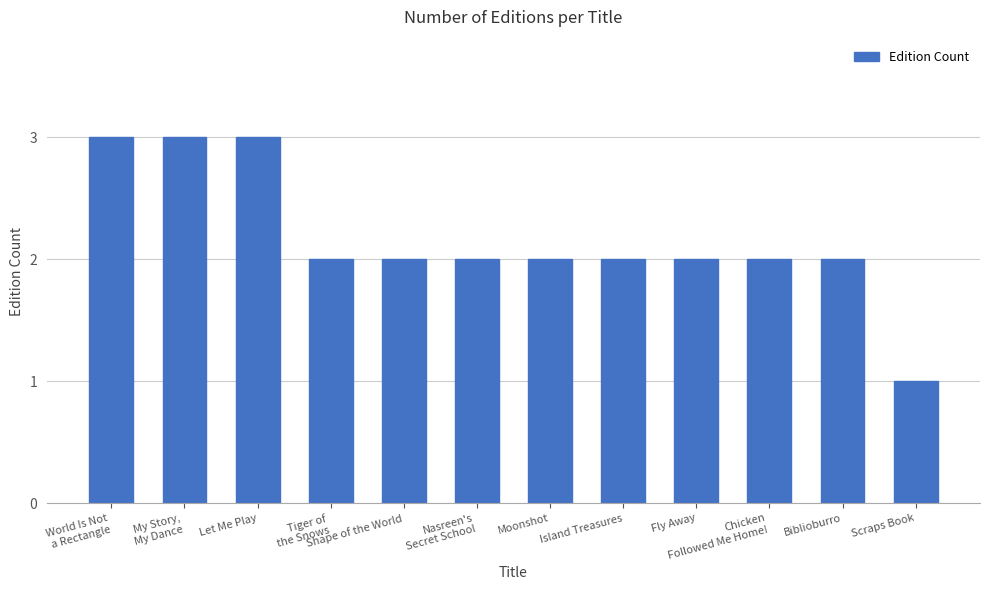

Does the chart contain any negative values?

No